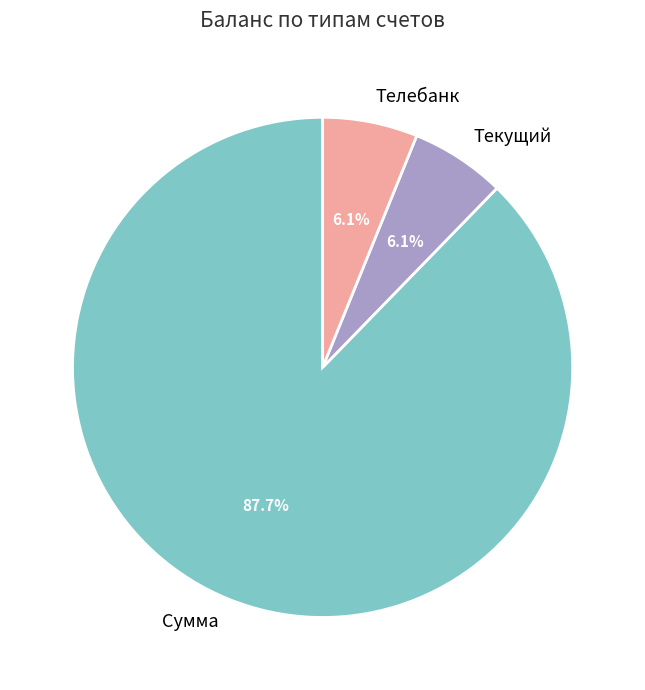

Combined, do Телебанк and Текущий account for over 50%?

No